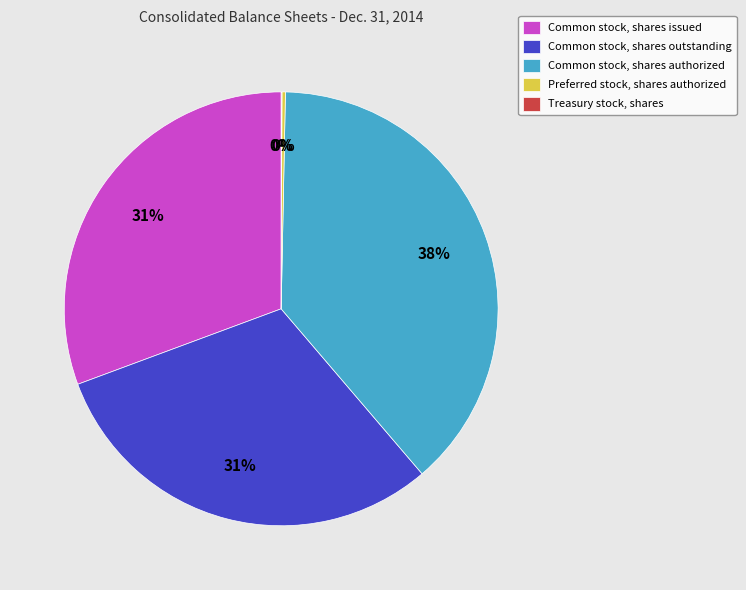

To the nearest percent, what is the difference between the largest and smallest slice percentages?

38%